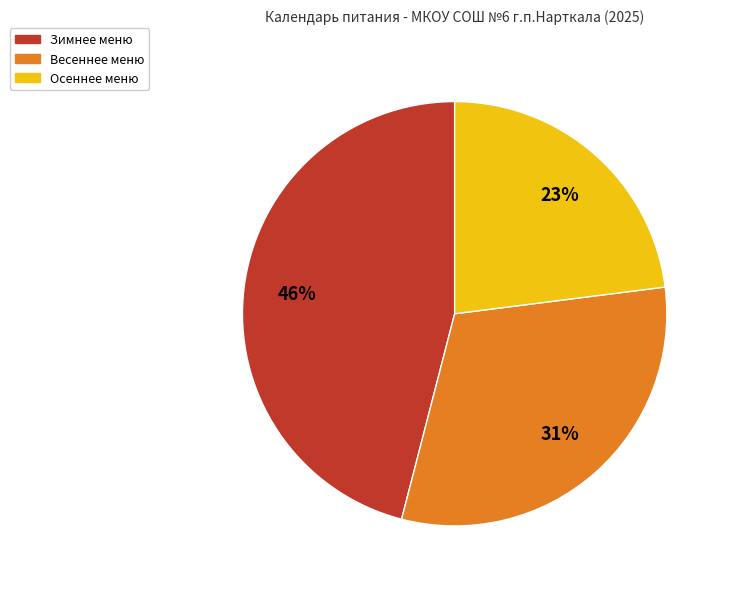

Is there a majority slice in this chart?

No